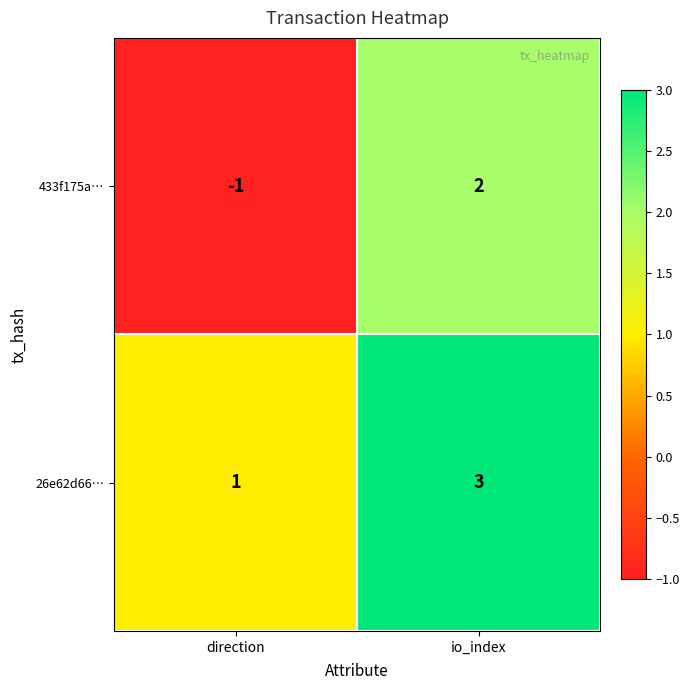

Reading right to left, list all the values displayed in this chart.

433f175a…: io_index=2	direction=-1
26e62d66…: io_index=3	direction=1